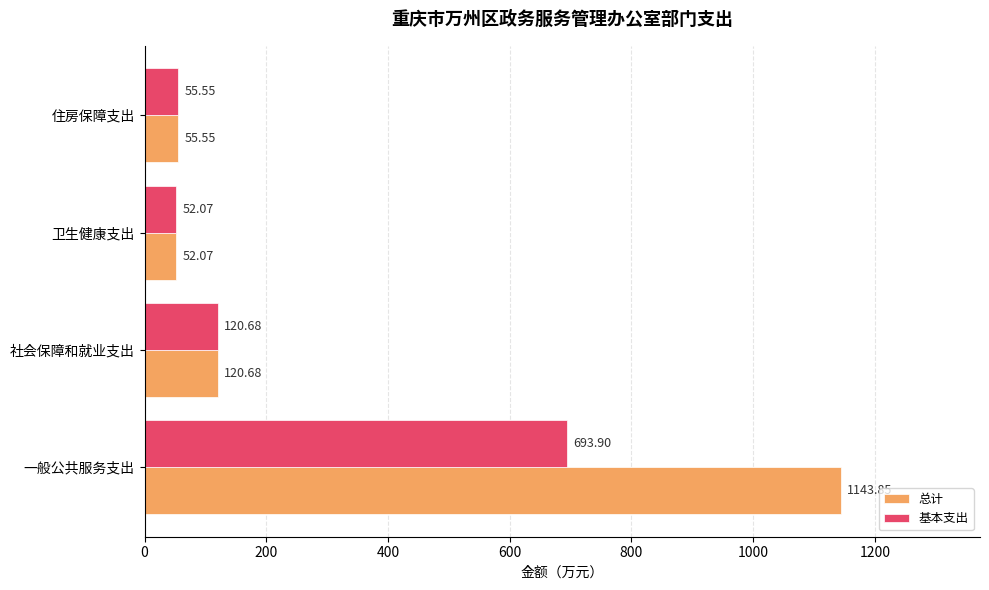

Which category has the lowest value in the 基本支出 series?

卫生健康支出